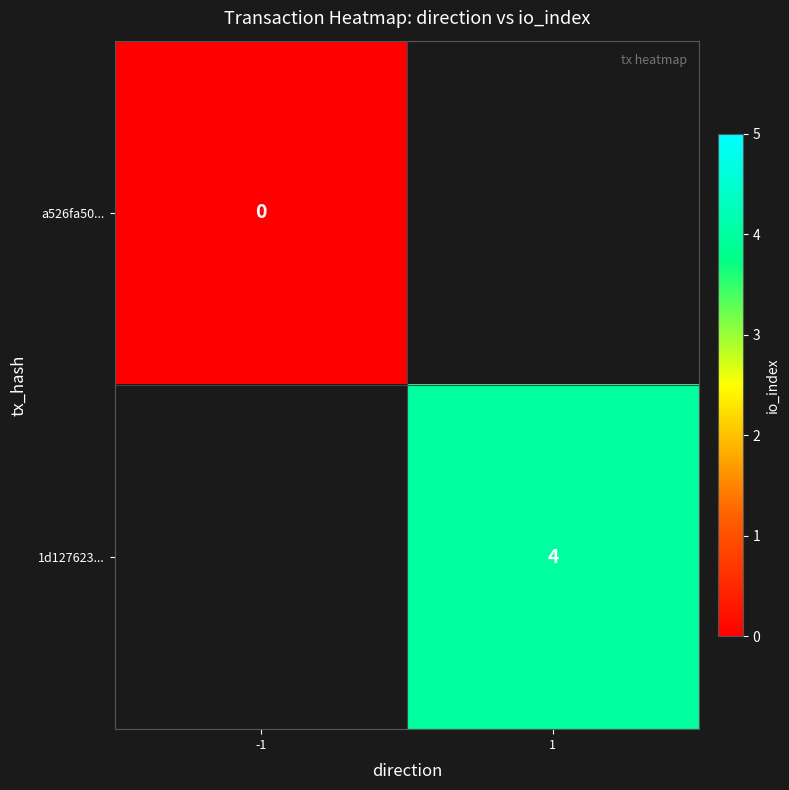

At how many categories does at least one series exceed 1?

1